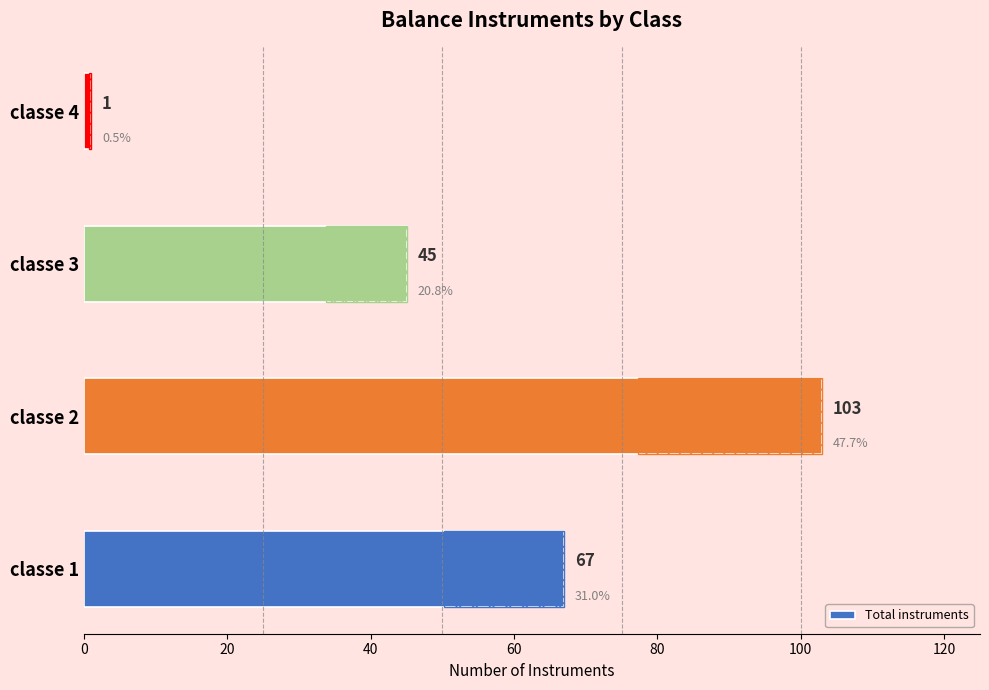

What is the value of the 3rd bar from the left?

45